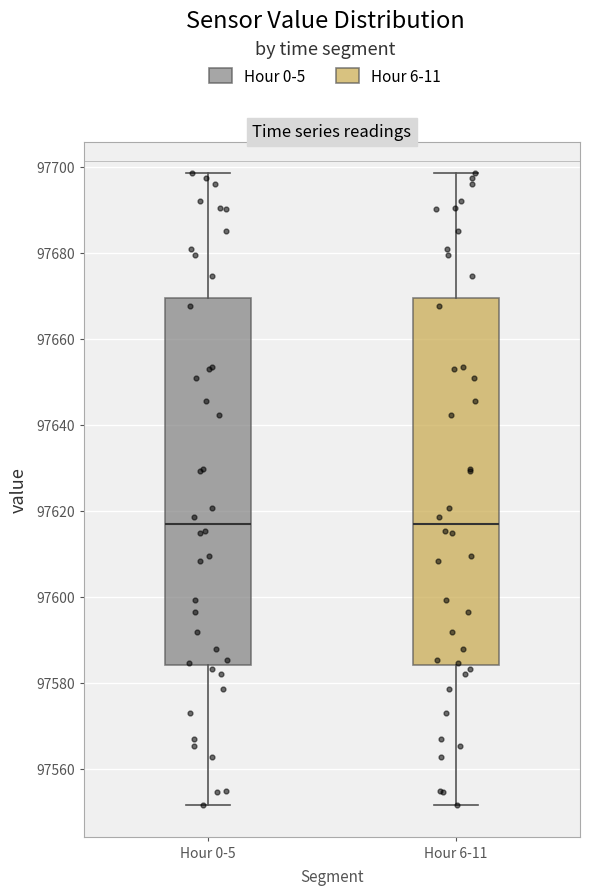

Where does the lower whisker of the box for Hour 0-5 end on the y-axis? The values are not printed on the chart, so give them approximately, as read against the axis.

97552